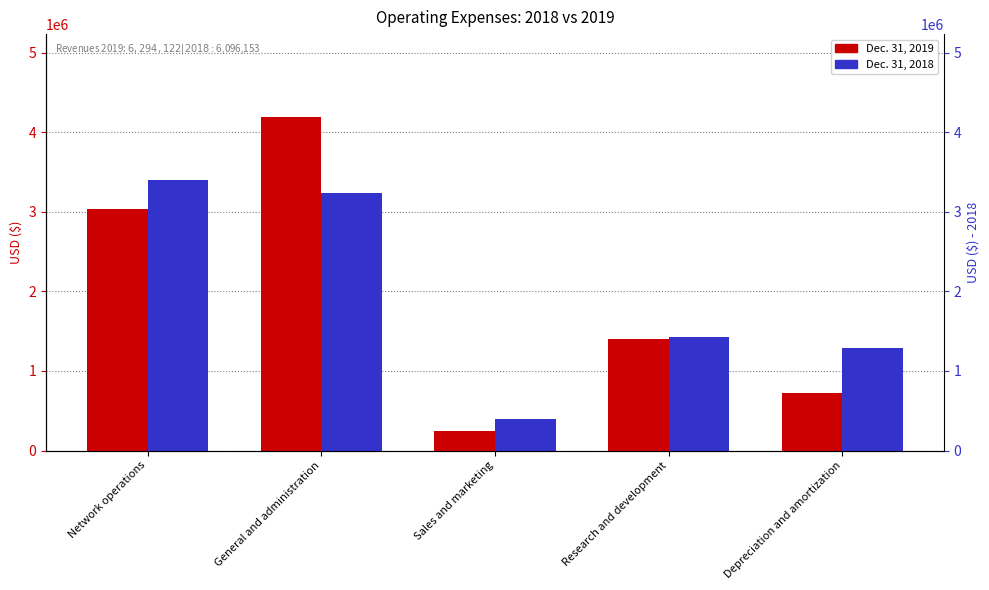

At which label does Dec. 31, 2018 first exceed 1429022?

Network operations